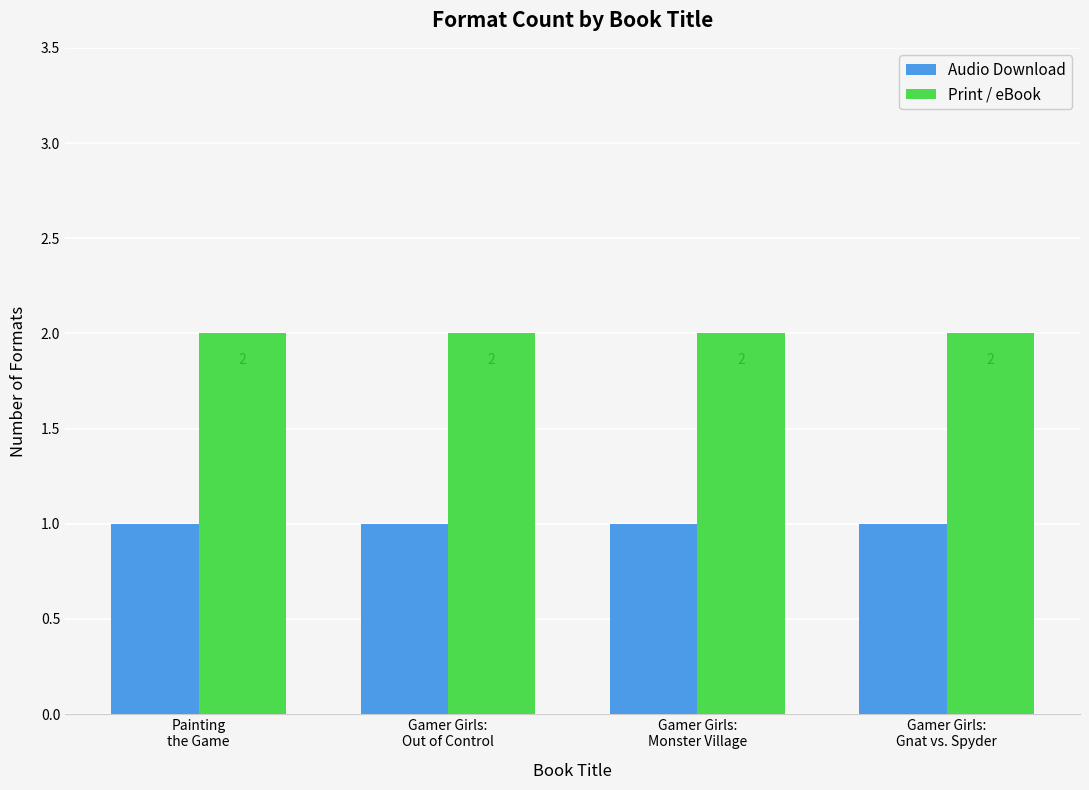

Which series has the largest total across all categories?

Print / eBook